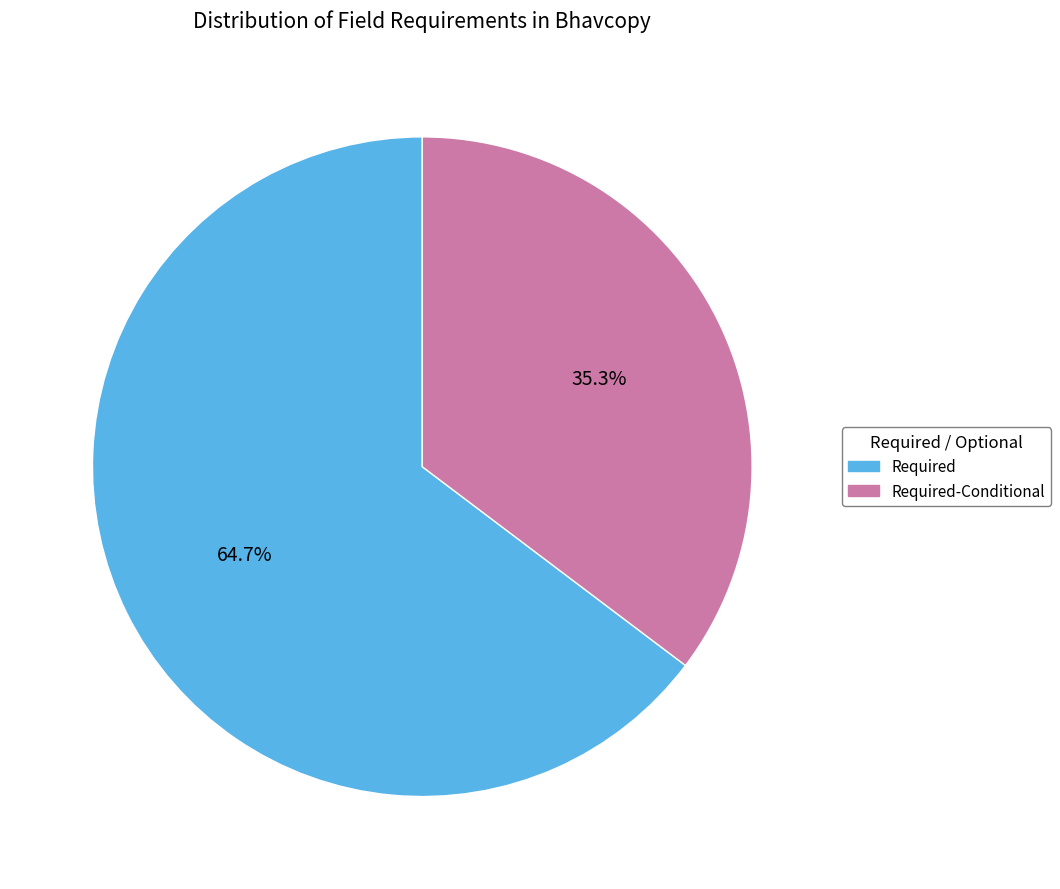

Is there a majority slice in this chart?

Yes